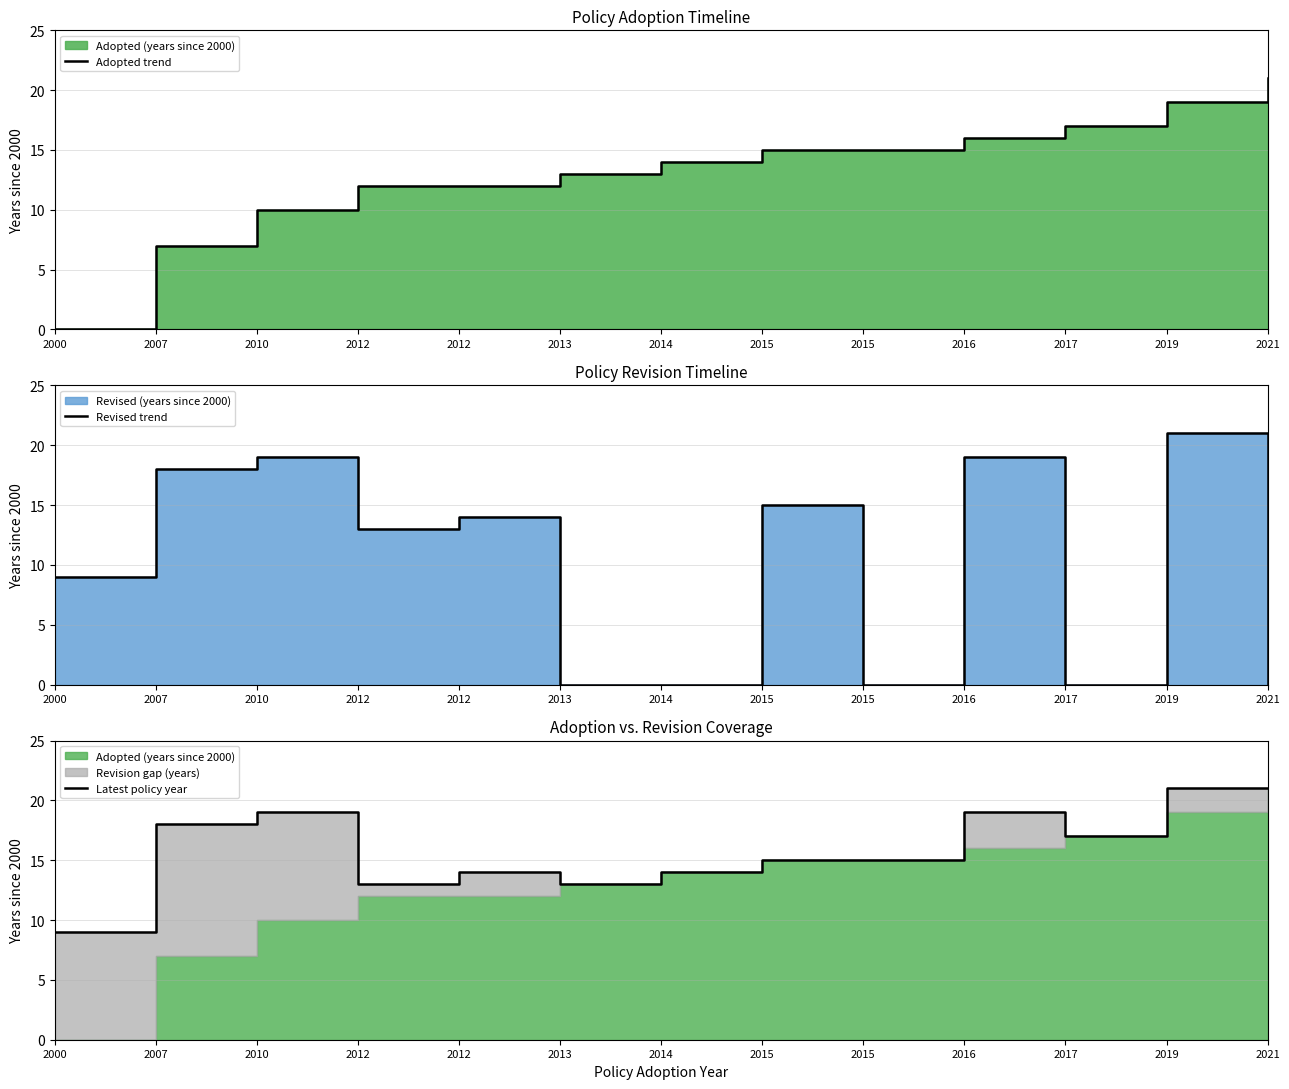

Is it true that Revised trend equals 18 at 2007?

True